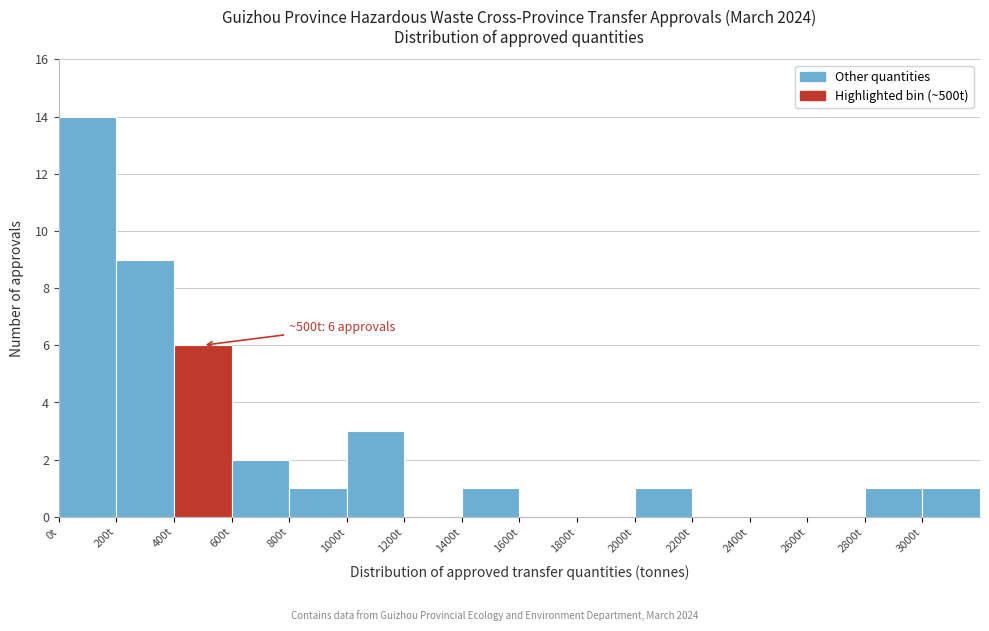

Over which range of the x-axis is the bar tallest?

0 to 200